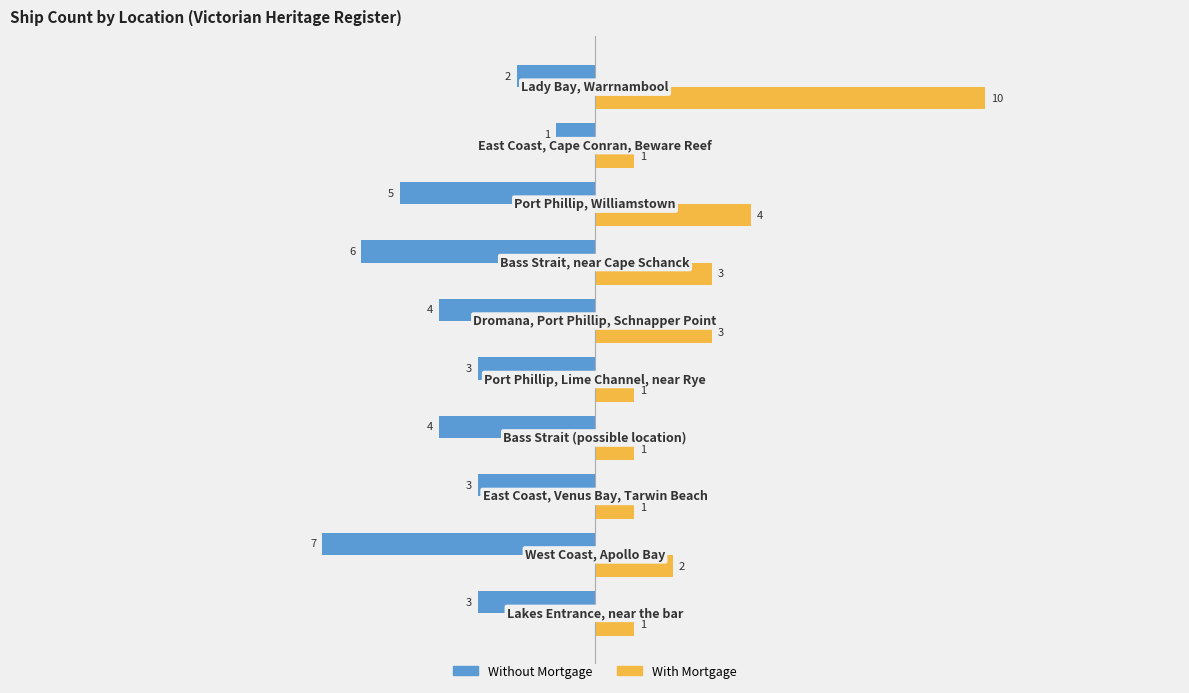

Which series has the widest spread of values?

With Mortgage